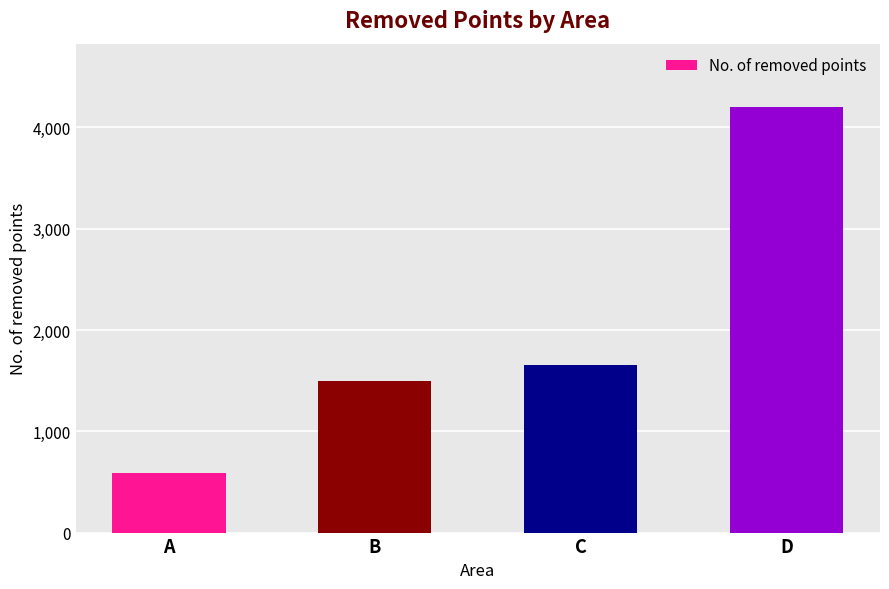

Reading left to right, list all the values displayed in this chart.

A=587	B=1495	C=1655	D=4197